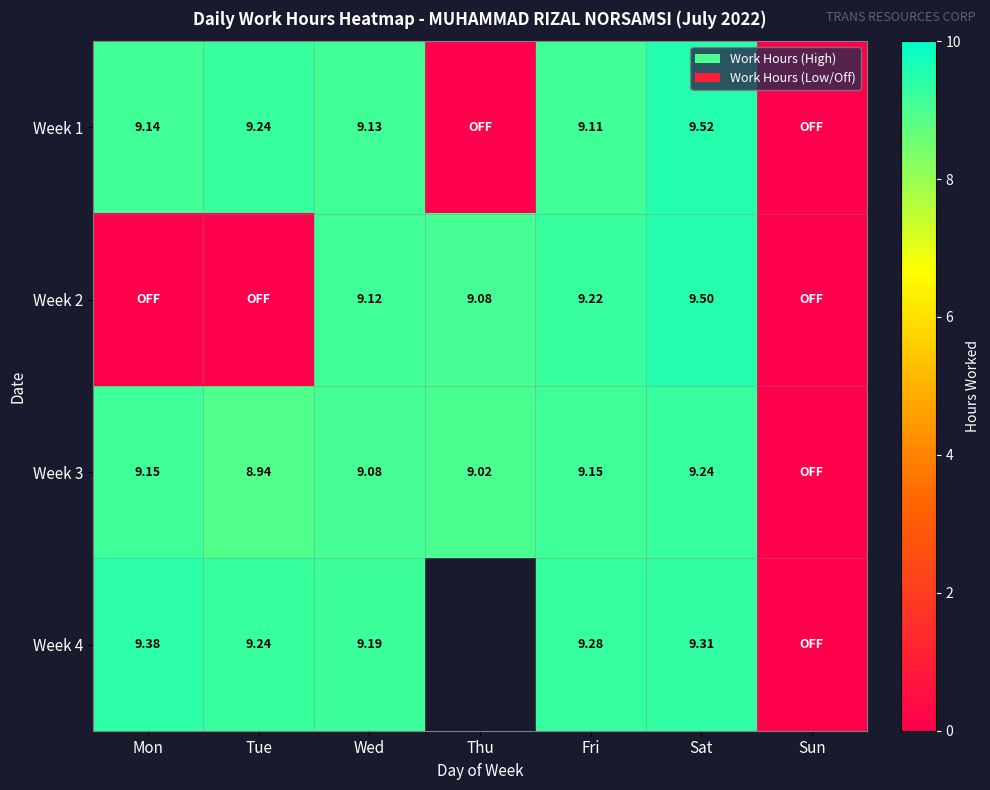

The value of Week 4 at Wed is 2.8. True or false?

False